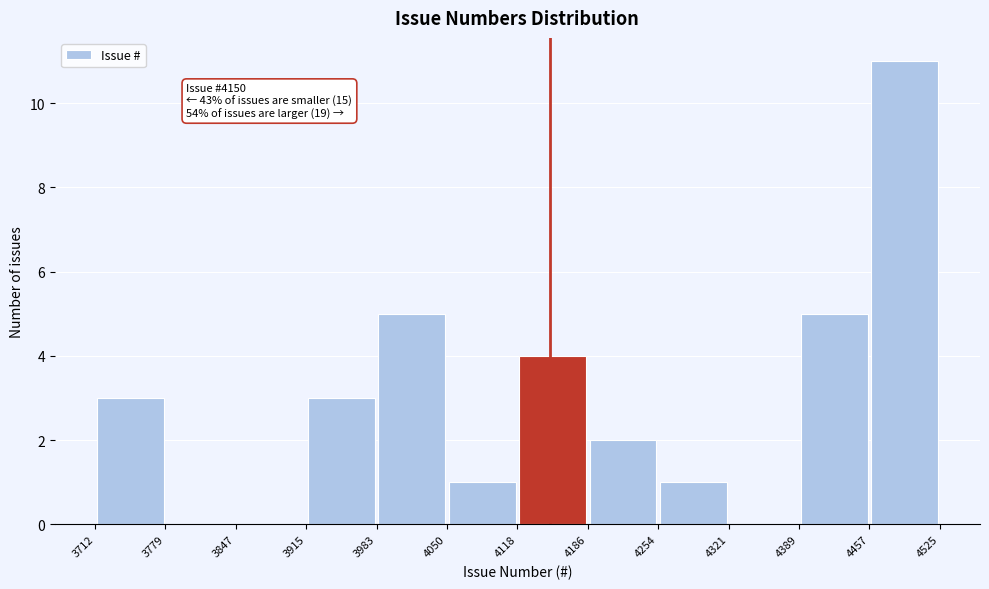

Which range on the x-axis has the tallest bar?

4457 to 4525